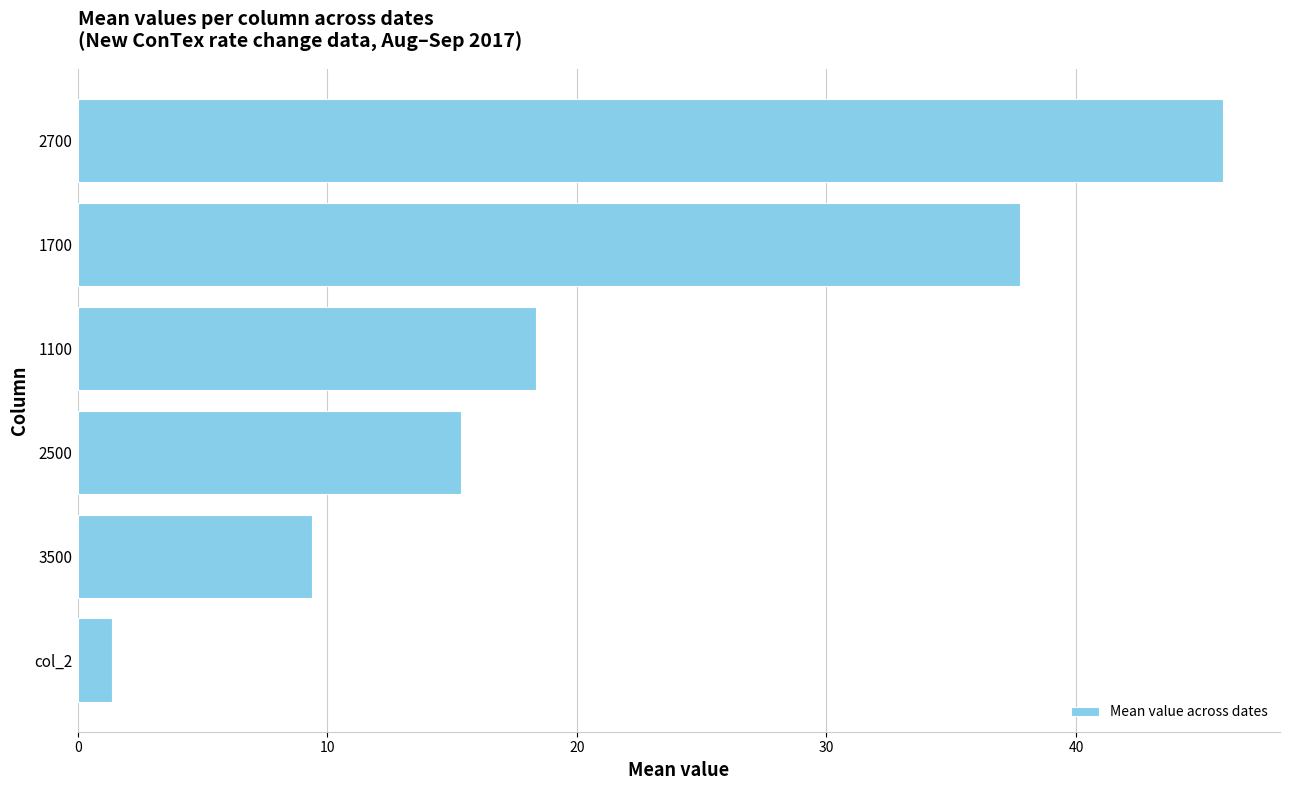

Where is the data nearest to the value 23?

1100